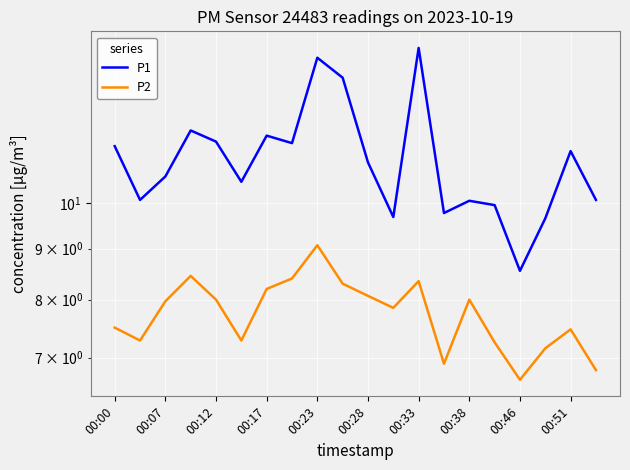

True or false: P2 and P1 cross at least once.

False